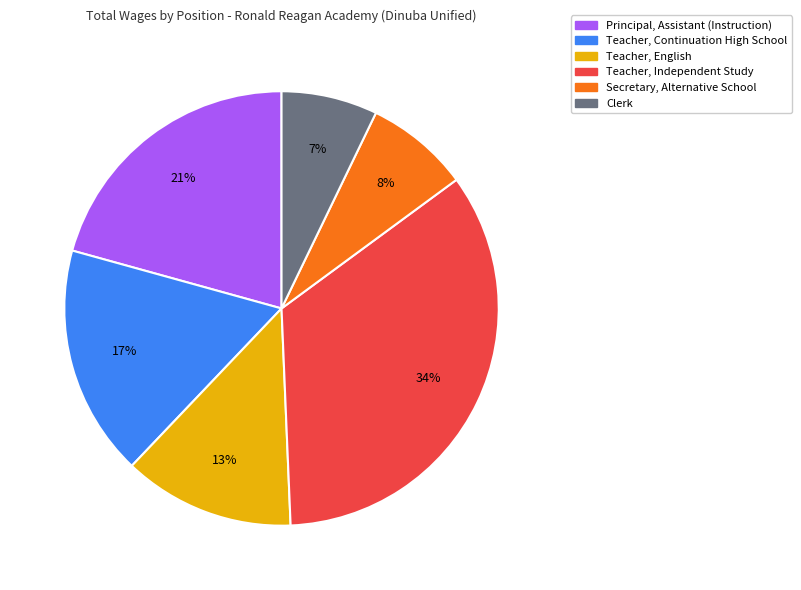

What is the ratio of the value at Teacher, Continuation High School to the value at Teacher, Independent Study?

0.5